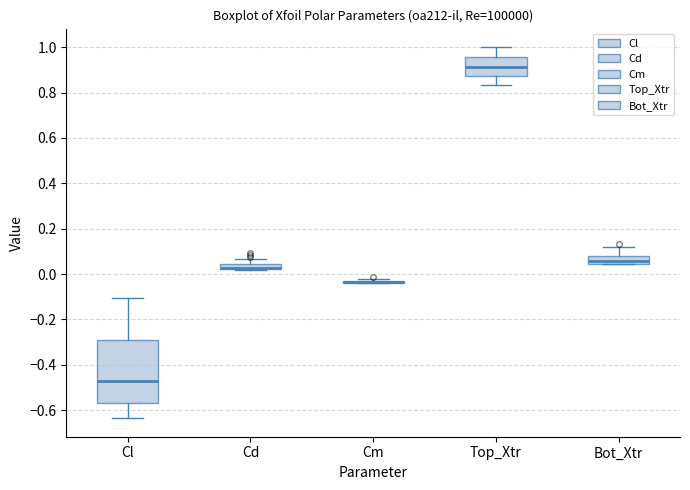

Where does the upper whisker of the box for Cd end on the y-axis? The values are not printed on the chart, so give them approximately, as read against the axis.

0.06